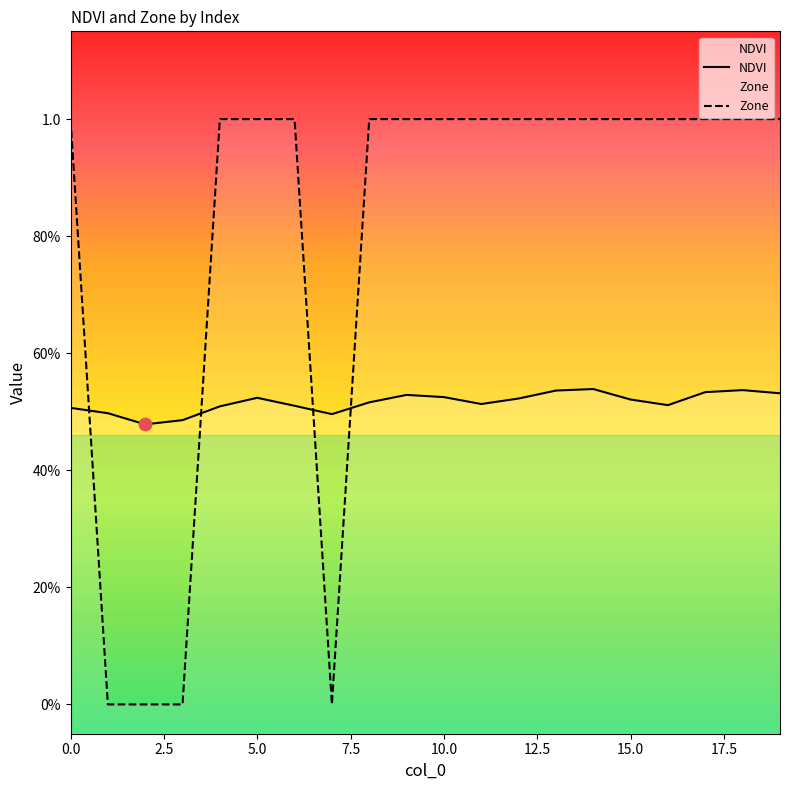

Which series has the largest Y range (max minus min)?

Zone